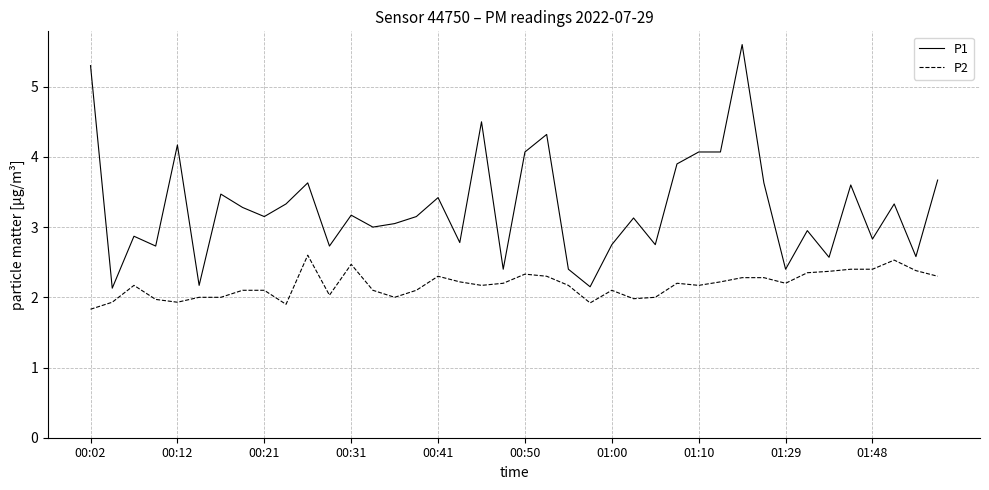

What is the minimum value for P2?

1.8